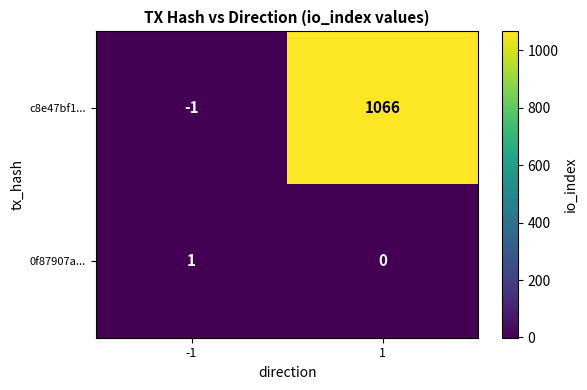

Rank the series by their average value, from lowest to highest.

0f87907a..., c8e47bf1...